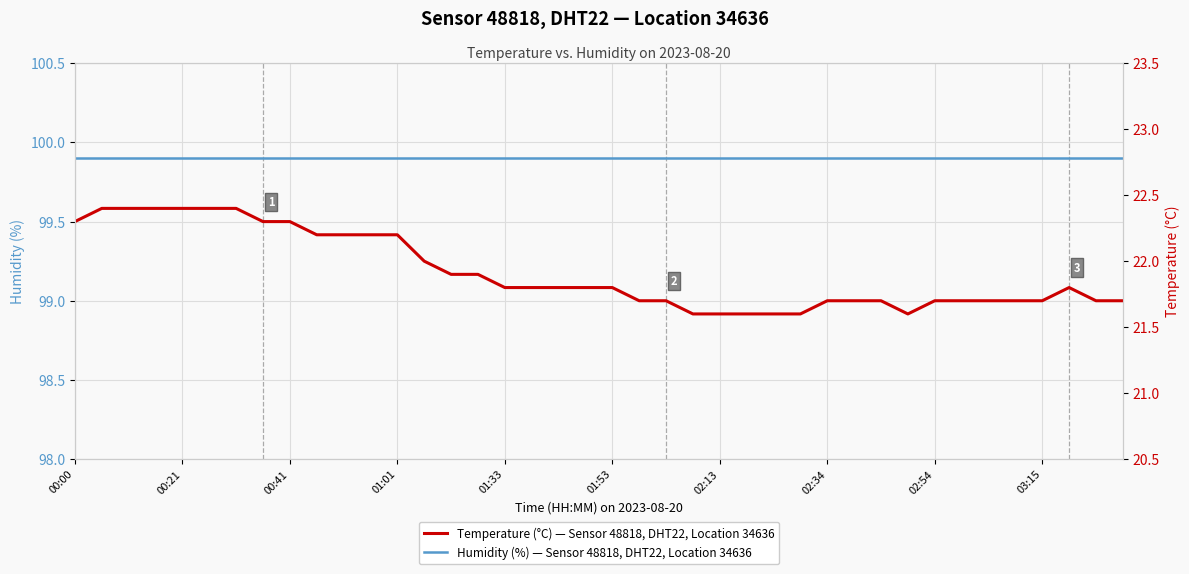

Rank the series at 01:01 from highest to lowest value.

Humidity (%) — Sensor 48818, DHT22, Location 34636, Temperature (°C) — Sensor 48818, DHT22, Location 34636